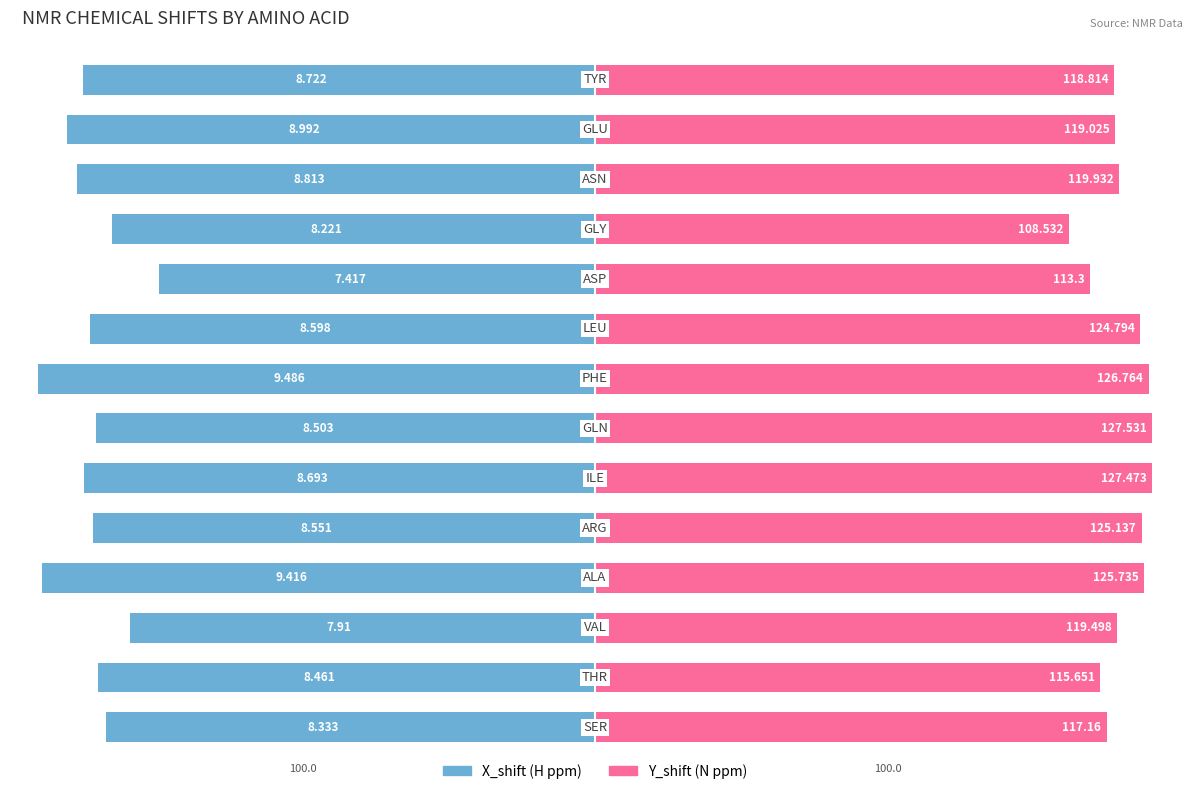

Which series has the largest total across all categories?

Y_shift